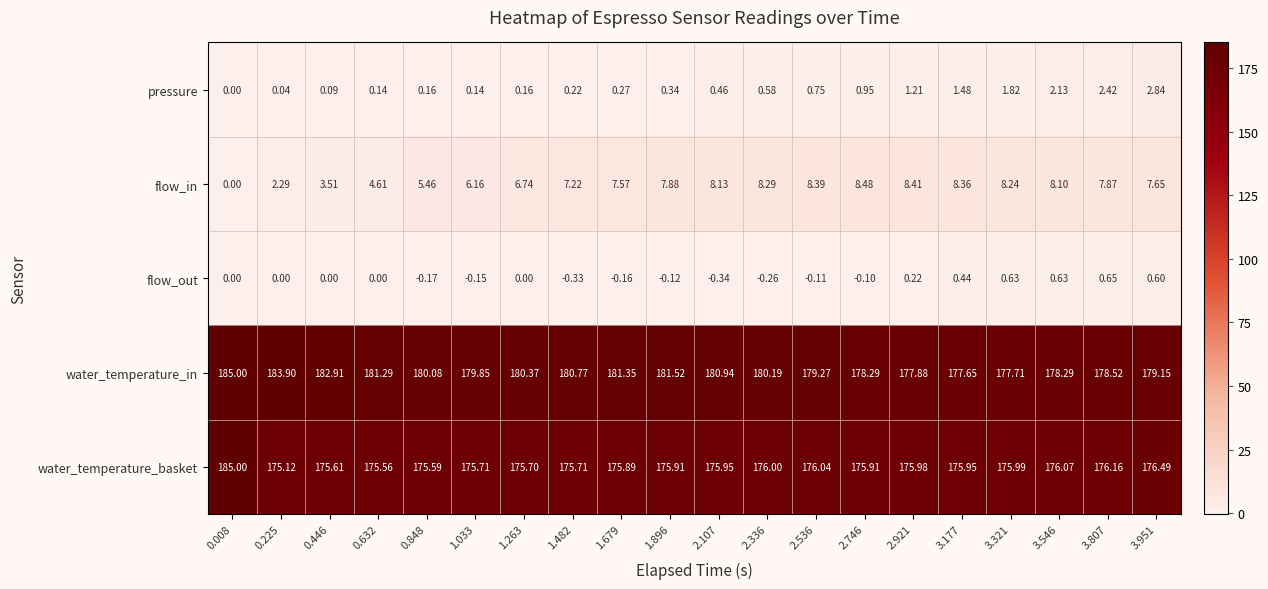

Is the value of water_temperature_basket at 1.033 greater than the value of pressure at 1.033?

Yes